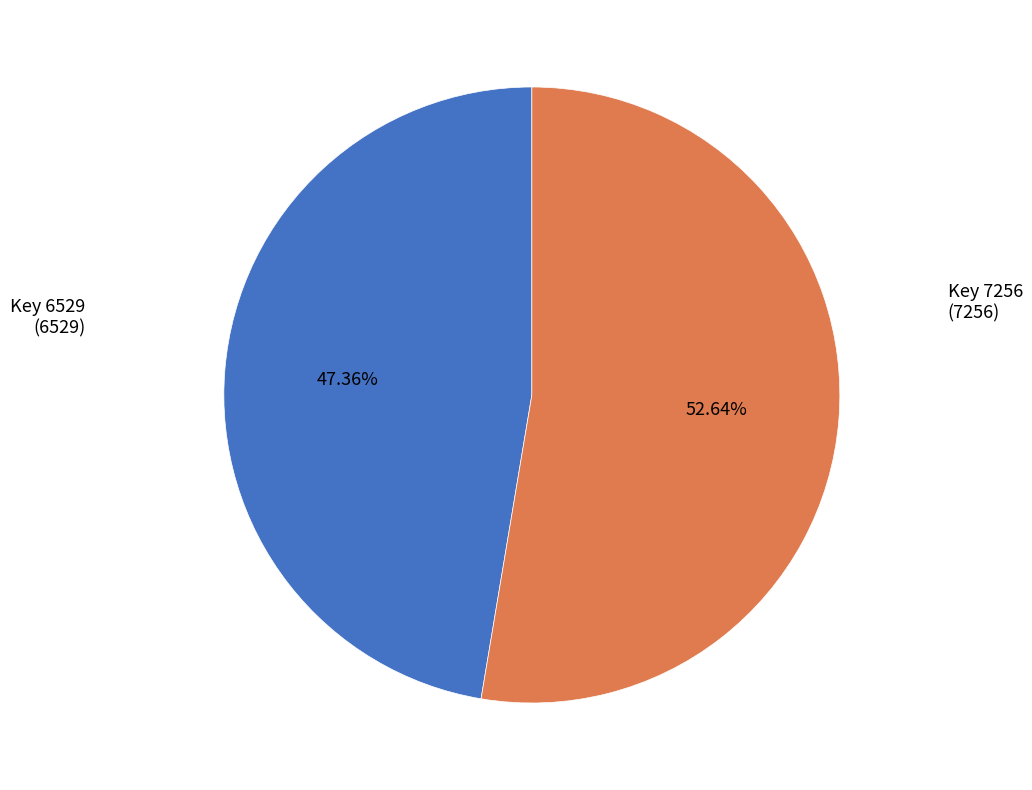

Is there any slice that represents more than half of the pie?

Yes